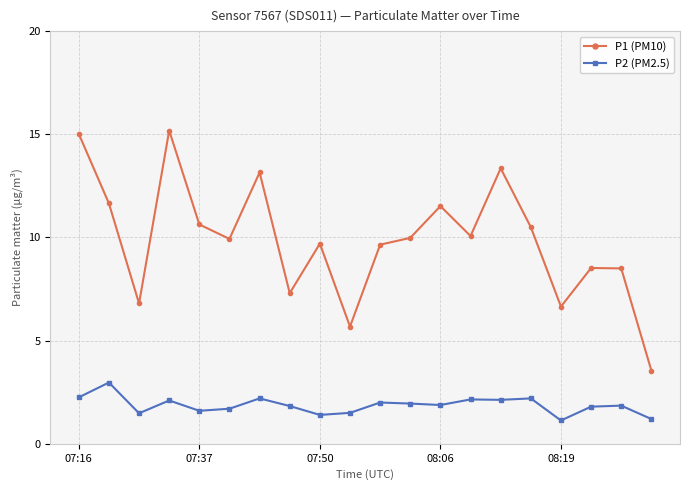

What is the sum of all P2 (PM2.5) values?

37.3